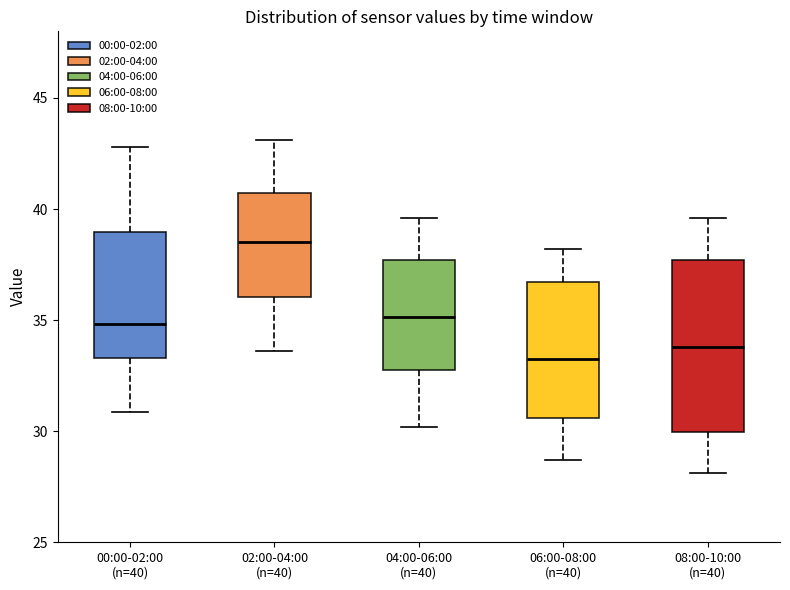

Reading left to right, read every box against the y-axis: the position of its median line, the range the box covers, and the ends of its whiskers. The values are not printed on the chart, so give them approximately, as read against the axis.

00:00-02:00 (n=40): median 35.0, box 33.5 to 39.0, whiskers 31.0 to 43.0
02:00-04:00 (n=40): median 38.5, box 36.0 to 40.5, whiskers 33.5 to 43.0
04:00-06:00 (n=40): median 35.0, box 33.0 to 37.5, whiskers 30.0 to 39.5
06:00-08:00 (n=40): median 33.5, box 30.5 to 36.5, whiskers 28.5 to 38.0
08:00-10:00 (n=40): median 34.0, box 30.0 to 37.5, whiskers 28.0 to 39.5